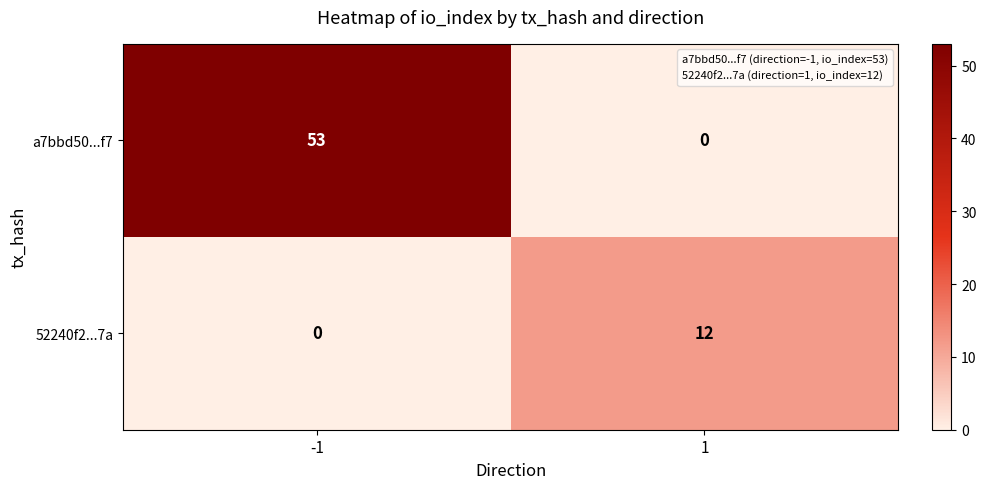

Which series changed the most between -1 and 1?

a7bbd50...f7